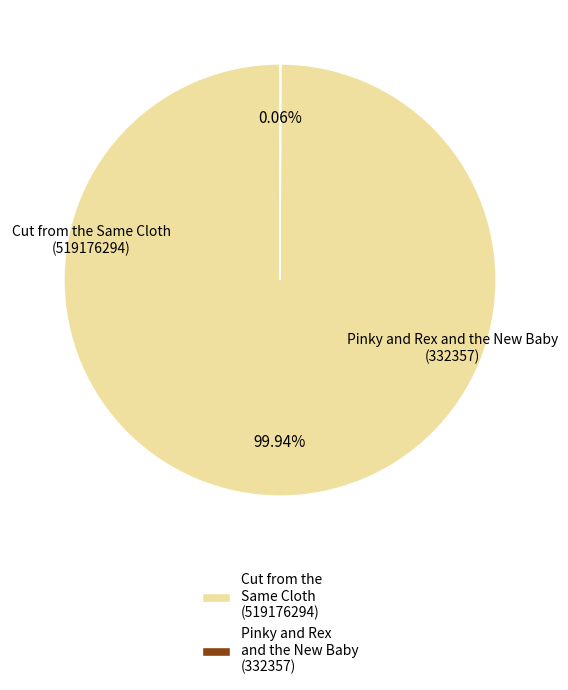

Which slice is the largest?

Cut from the Same Cloth (519176294)